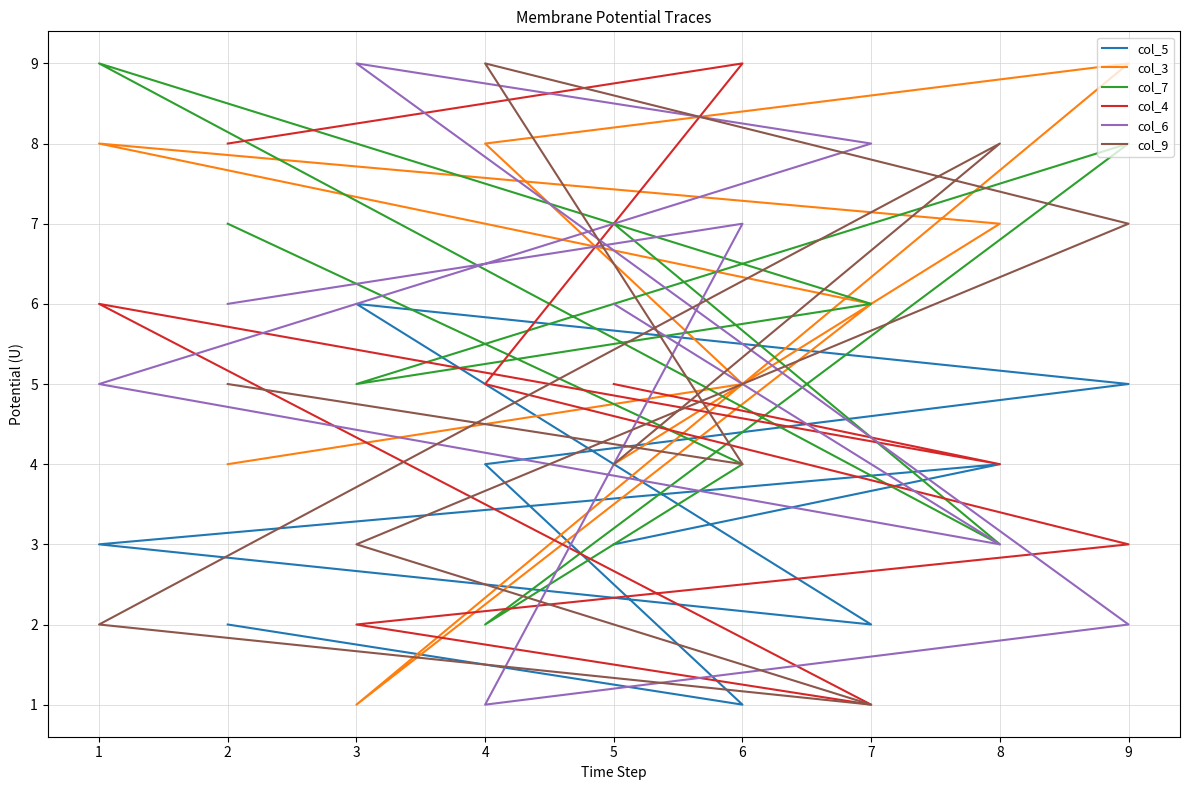

How many categories are shown in the chart?

9